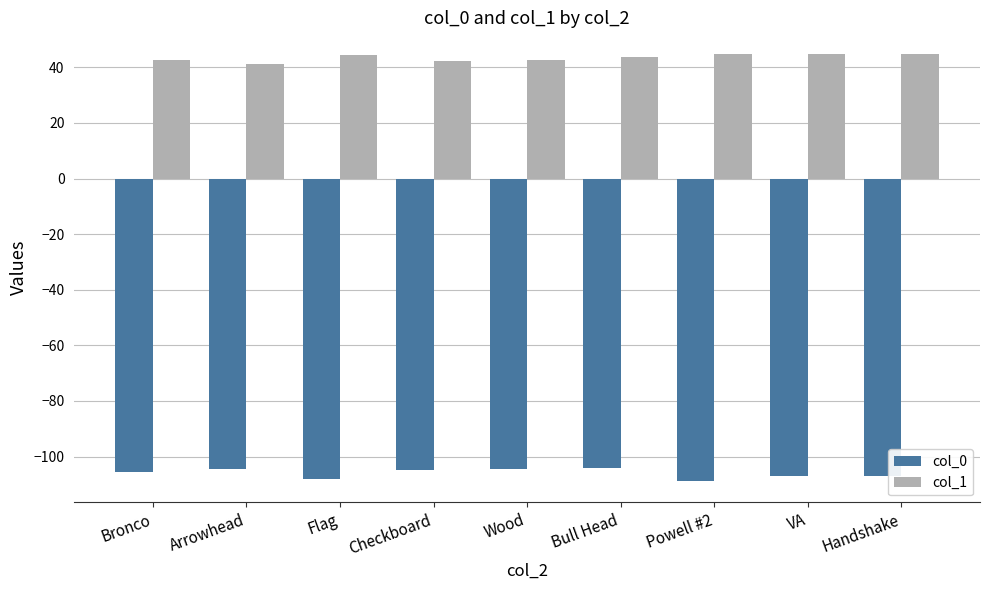

What is the spread (max minus min) of values at Bronco?

148.3